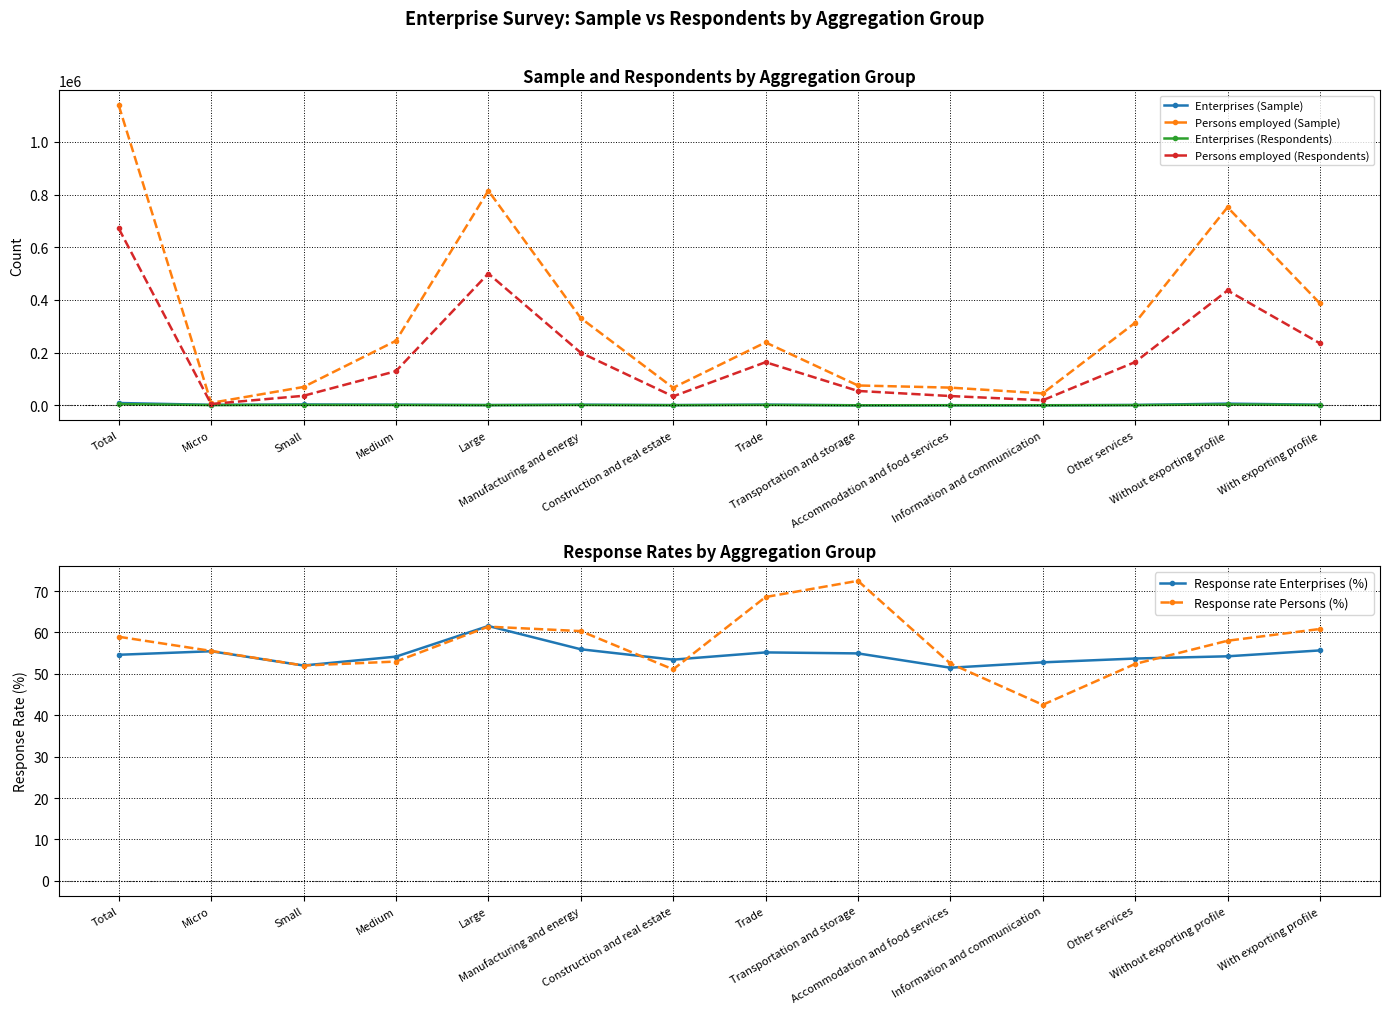

At how many categories does at least one series exceed 399283?

3